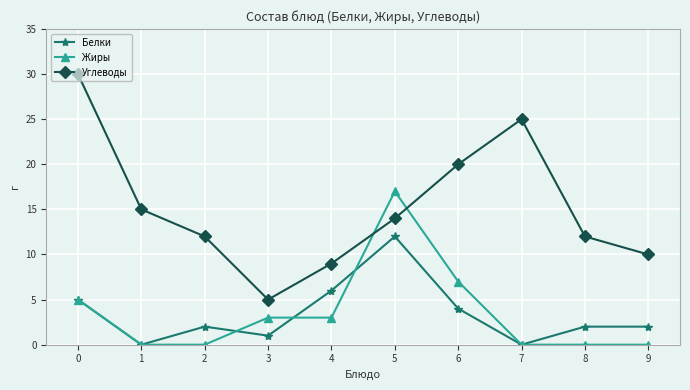

What is the sum of the Белки values at 5 and 9?

14